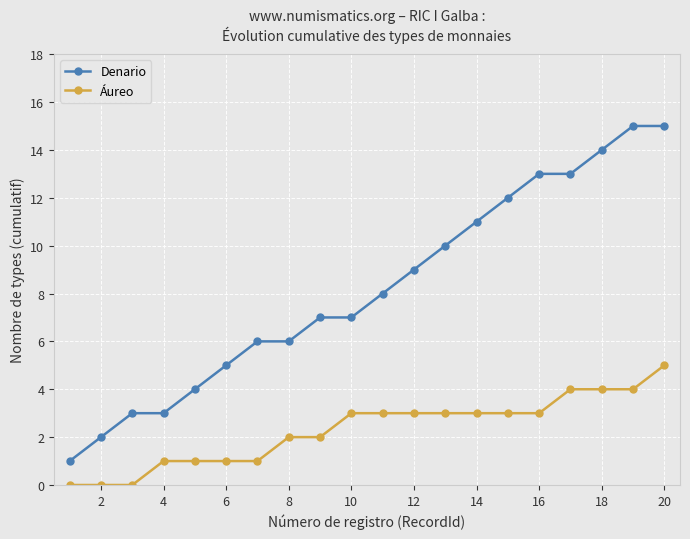

What is the greatest value displayed?

15